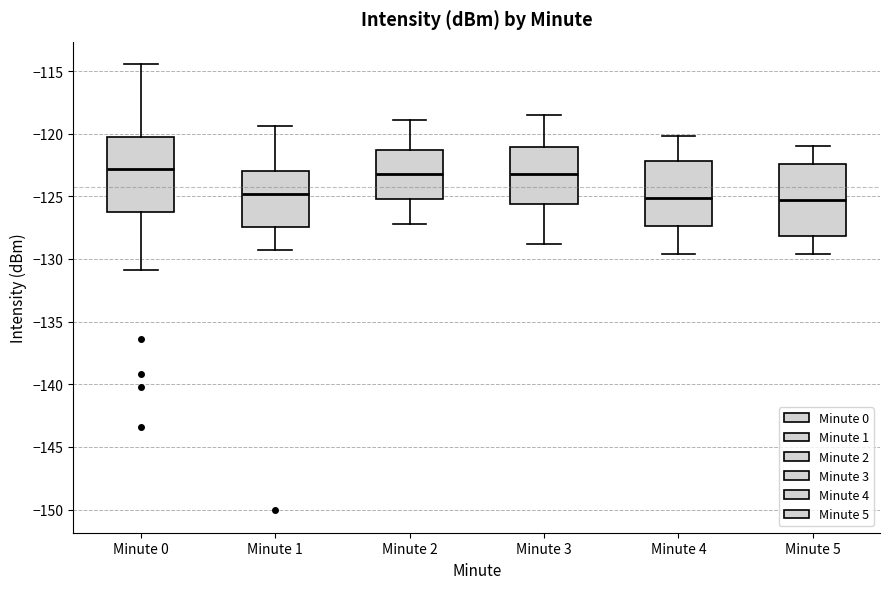

Reading left to right, read every box against the y-axis: the position of its median line, the range the box covers, and the ends of its whiskers. The values are not printed on the chart, so give them approximately, as read against the axis.

Minute 0: median -123.0, box -126.5 to -120.0, whiskers -131.0 to -114.5
Minute 1: median -125.0, box -127.5 to -123.0, whiskers -129.5 to -119.5
Minute 2: median -123.0, box -125.0 to -121.5, whiskers -127.0 to -119.0
Minute 3: median -123.0, box -125.5 to -121.0, whiskers -129.0 to -118.5
Minute 4: median -125.0, box -127.5 to -122.0, whiskers -129.5 to -120.0
Minute 5: median -125.5, box -128.0 to -122.5, whiskers -129.5 to -121.0